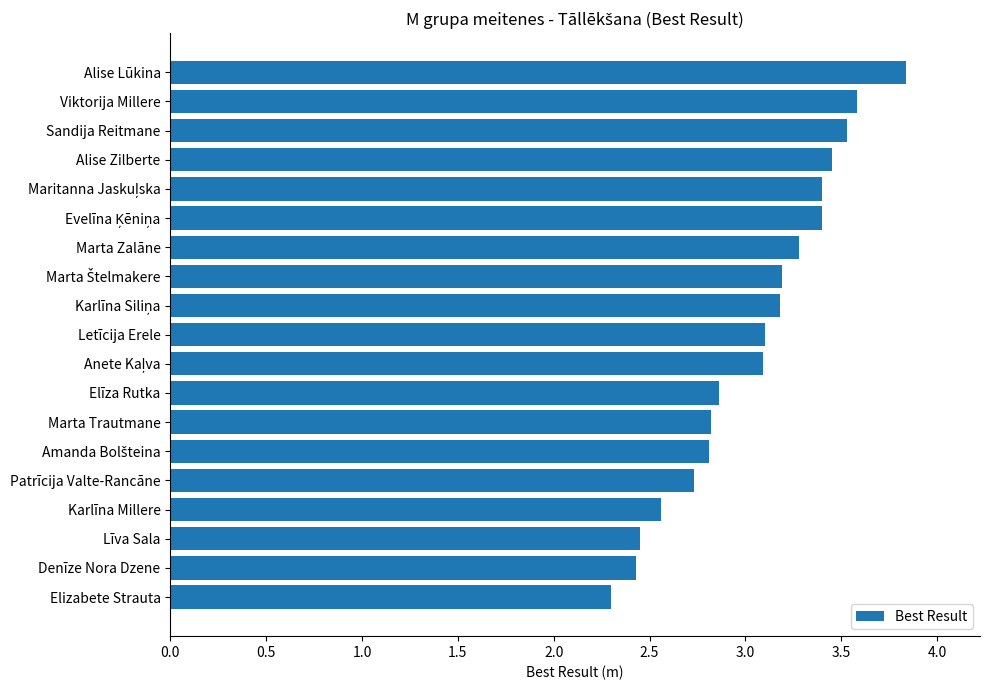

What is the change in value from Denīze Nora Dzene to Alise Zilberte?

+1.0